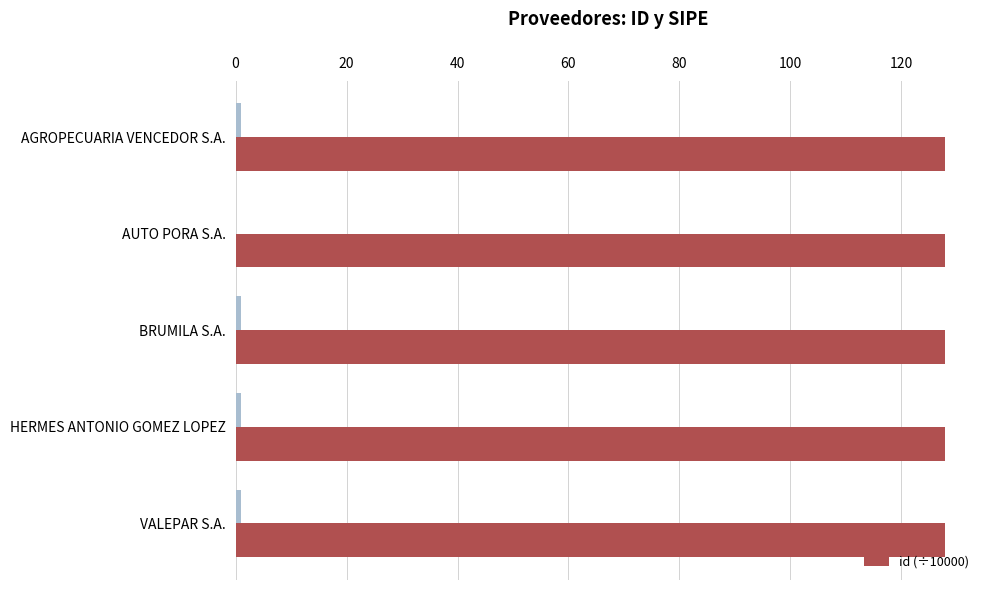

What is the average value of the id (÷10000) series?

127.8